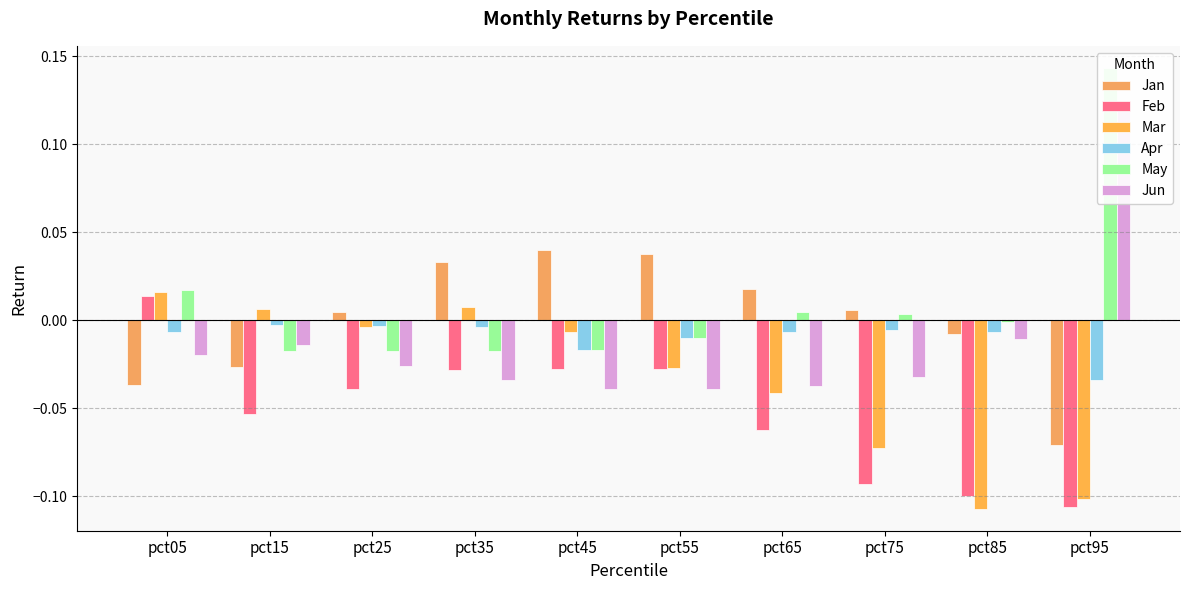

Is it true that Feb equals -0.1 at pct95?

True